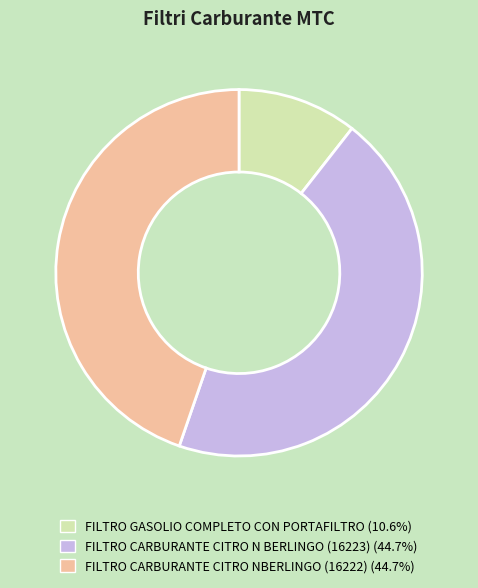

Does FILTRO CARBURANTE CITRO NBERLINGO (16222) represent more than half of the total?

No